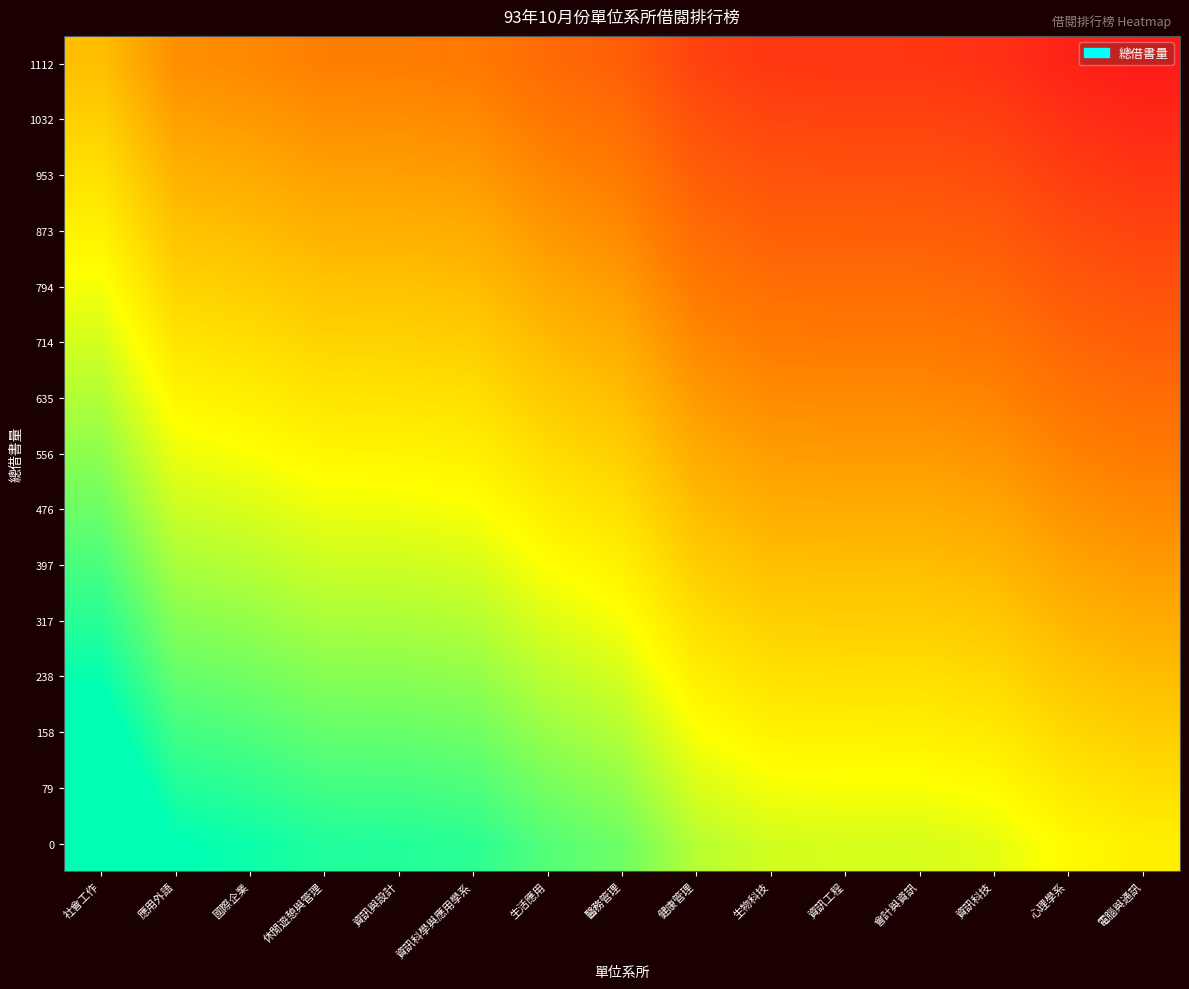

Reading left to right, what are all the values shown in this chart?

1112: 社會工作=0.0	應用外語=-0.2	國際企業=-0.2	休閒遊憩與管理=-0.3	資訊與設計=-0.3	資訊科學與應用學系=-0.3	生活應用=-0.4	醫務管理=-0.4	健康管理=-0.6	生物科技=-0.6	資訊工程=-0.6	會計與資訊=-0.7	資訊科技=-0.7	心理學系=-0.8	電腦與通訊=-0.8
1032: 社會工作=0.1	應用外語=-0.1	國際企業=-0.2	休閒遊憩與管理=-0.2	資訊與設計=-0.2	資訊科學與應用學系=-0.2	生活應用=-0.3	醫務管理=-0.4	健康管理=-0.5	生物科技=-0.6	資訊工程=-0.6	會計與資訊=-0.6	資訊科技=-0.6	心理學系=-0.7	電腦與通訊=-0.7
953: 社會工作=0.1	應用外語=-0.1	國際企業=-0.1	休閒遊憩與管理=-0.1	資訊與設計=-0.1	資訊科學與應用學系=-0.2	生活應用=-0.2	醫務管理=-0.3	健康管理=-0.4	生物科技=-0.5	資訊工程=-0.5	會計與資訊=-0.5	資訊科技=-0.5	心理學系=-0.6	電腦與通訊=-0.7
873: 社會工作=0.2	應用外語=0.0	國際企業=-0.0	休閒遊憩與管理=-0.1	資訊與設計=-0.1	資訊科學與應用學系=-0.1	生活應用=-0.2	醫務管理=-0.2	健康管理=-0.4	生物科技=-0.4	資訊工程=-0.4	會計與資訊=-0.4	資訊科技=-0.5	心理學系=-0.5	電腦與通訊=-0.6
794: 社會工作=0.3	應用外語=0.1	國際企業=0.1	休閒遊憩與管理=0.0	資訊與設計=0.0	資訊科學與應用學系=-0.0	生活應用=-0.1	醫務管理=-0.1	健康管理=-0.3	生物科技=-0.4	資訊工程=-0.4	會計與資訊=-0.4	資訊科技=-0.4	心理學系=-0.5	電腦與通訊=-0.5
714: 社會工作=0.4	應用外語=0.2	國際企業=0.1	休閒遊憩與管理=0.1	資訊與設計=0.1	資訊科學與應用學系=0.1	生活應用=-0.0	醫務管理=-0.1	健康管理=-0.2	生物科技=-0.3	資訊工程=-0.3	會計與資訊=-0.3	資訊科技=-0.3	心理學系=-0.4	電腦與通訊=-0.4
635: 社會工作=0.4	應用外語=0.2	國際企業=0.2	休閒遊憩與管理=0.2	資訊與設計=0.2	資訊科學與應用學系=0.1	生活應用=0.1	醫務管理=-0.0	健康管理=-0.2	生物科技=-0.2	資訊工程=-0.2	會計與資訊=-0.2	資訊科技=-0.2	心理學系=-0.3	電腦與通訊=-0.4
556: 社會工作=0.5	應用外語=0.3	國際企業=0.3	休閒遊憩與管理=0.2	資訊與設計=0.2	資訊科學與應用學系=0.2	生活應用=0.1	醫務管理=0.1	健康管理=-0.1	生物科技=-0.1	資訊工程=-0.1	會計與資訊=-0.2	資訊科技=-0.2	心理學系=-0.3	電腦與通訊=-0.3
476: 社會工作=0.6	應用外語=0.4	國際企業=0.3	休閒遊憩與管理=0.3	資訊與設計=0.3	資訊科學與應用學系=0.3	生活應用=0.2	醫務管理=0.1	健康管理=-0.0	生物科技=-0.1	資訊工程=-0.1	會計與資訊=-0.1	資訊科技=-0.1	心理學系=-0.2	電腦與通訊=-0.2
397: 社會工作=0.6	應用外語=0.4	國際企業=0.4	休閒遊憩與管理=0.4	資訊與設計=0.4	資訊科學與應用學系=0.3	生活應用=0.3	醫務管理=0.2	健康管理=0.1	生物科技=0.0	資訊工程=-0.0	會計與資訊=-0.0	資訊科技=-0.0	心理學系=-0.1	電腦與通訊=-0.2
317: 社會工作=0.7	應用外語=0.5	國際企業=0.5	休閒遊憩與管理=0.4	資訊與設計=0.4	資訊科學與應用學系=0.4	生活應用=0.3	醫務管理=0.3	健康管理=0.1	生物科技=0.1	資訊工程=0.1	會計與資訊=0.1	資訊科技=0.0	心理學系=-0.0	電腦與通訊=-0.1
238: 社會工作=0.8	應用外語=0.6	國際企業=0.6	休閒遊憩與管理=0.5	資訊與設計=0.5	資訊科學與應用學系=0.5	生活應用=0.4	醫務管理=0.4	健康管理=0.2	生物科技=0.1	資訊工程=0.1	會計與資訊=0.1	資訊科技=0.1	心理學系=0.0	電腦與通訊=-0.0
158: 社會工作=0.9	應用外語=0.7	國際企業=0.6	休閒遊憩與管理=0.6	資訊與設計=0.6	資訊科學與應用學系=0.6	生活應用=0.5	醫務管理=0.4	健康管理=0.3	生物科技=0.2	資訊工程=0.2	會計與資訊=0.2	資訊科技=0.2	心理學系=0.1	電腦與通訊=0.1
79: 社會工作=0.9	應用外語=0.7	國際企業=0.7	休閒遊憩與管理=0.7	資訊與設計=0.7	資訊科學與應用學系=0.6	生活應用=0.6	醫務管理=0.5	健康管理=0.3	生物科技=0.3	資訊工程=0.3	會計與資訊=0.3	資訊科技=0.3	心理學系=0.2	電腦與通訊=0.1
0: 社會工作=1.0	應用外語=0.8	國際企業=0.8	休閒遊憩與管理=0.7	資訊與設計=0.7	資訊科學與應用學系=0.7	生活應用=0.6	醫務管理=0.6	健康管理=0.4	生物科技=0.4	資訊工程=0.4	會計與資訊=0.3	資訊科技=0.3	心理學系=0.2	電腦與通訊=0.2